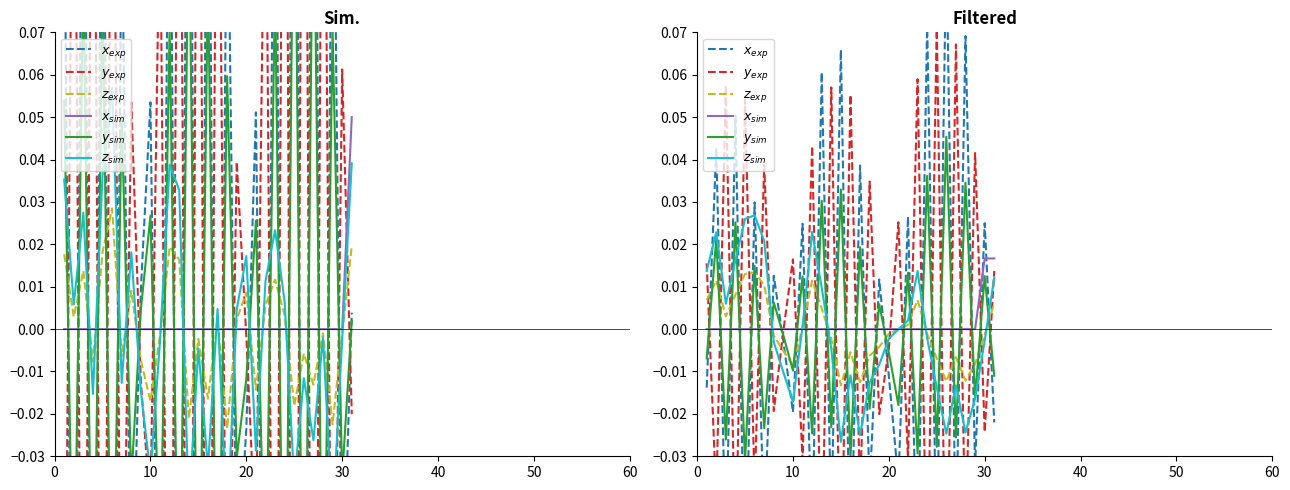

List the series in order of their peak value, highest first.

$x_{exp}$, $y_{exp}$, $y_{sim}$, $z_{sim}$, $x_{sim}$, $z_{exp}$